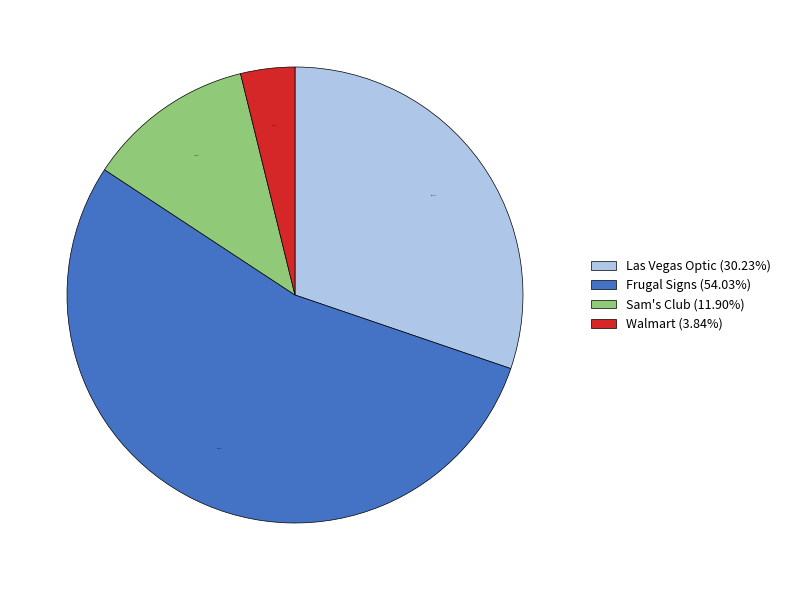

Rank the categories by value from highest to lowest.

Frugal Signs (54.03%), Las Vegas Optic (30.23%), Sam's Club (11.90%), Walmart (3.84%)